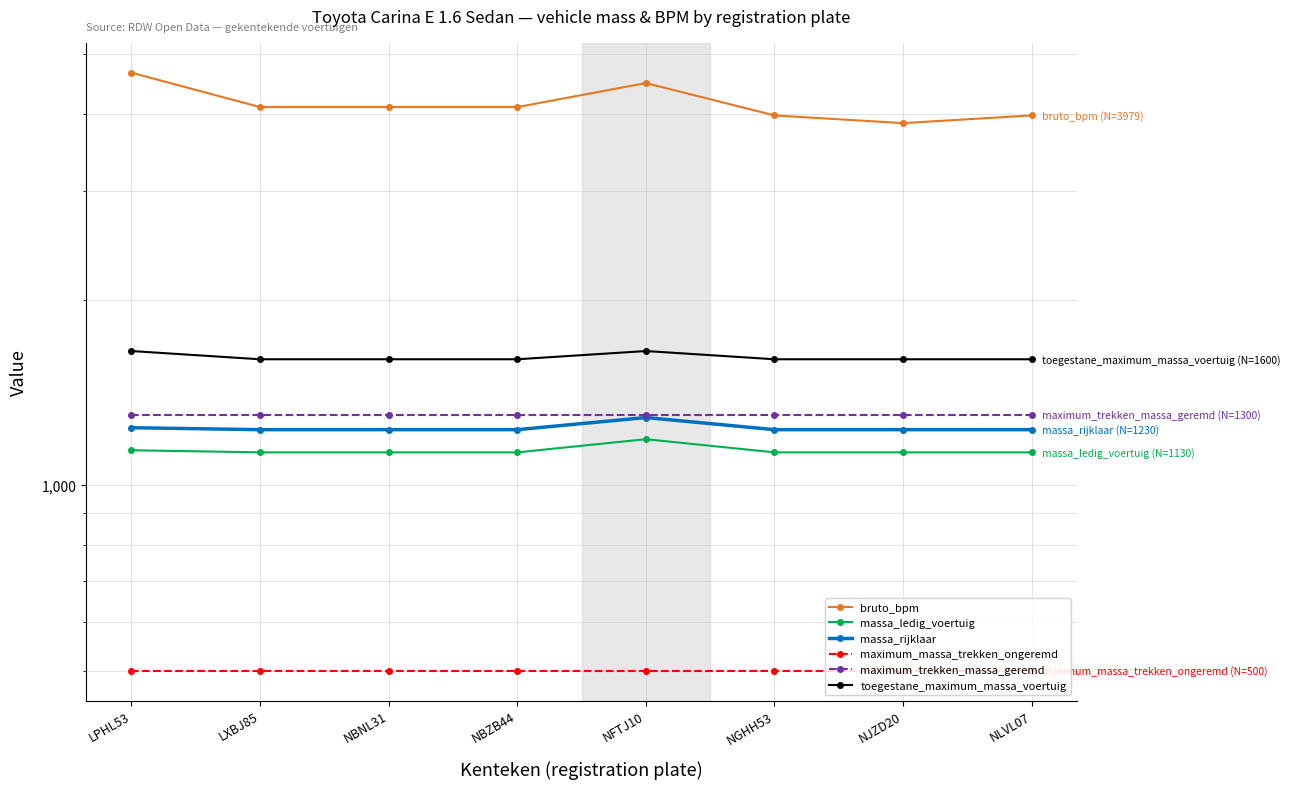

Is it true that maximum_trekken_massa_geremd equals 2158 at NLVL07?

False